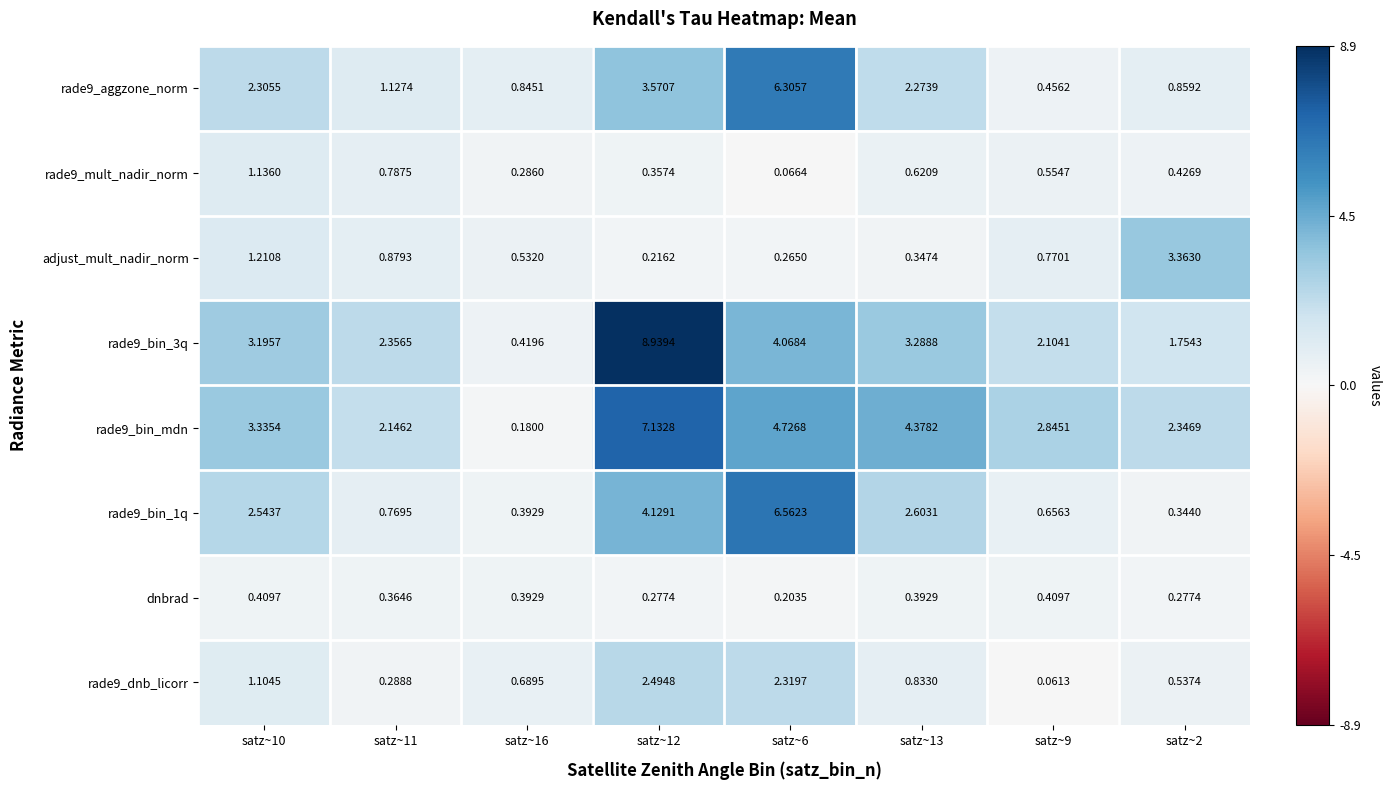

Is the value of rade9_bin_mdn at satz~12 greater than the value of dnbrad at satz~2?

Yes